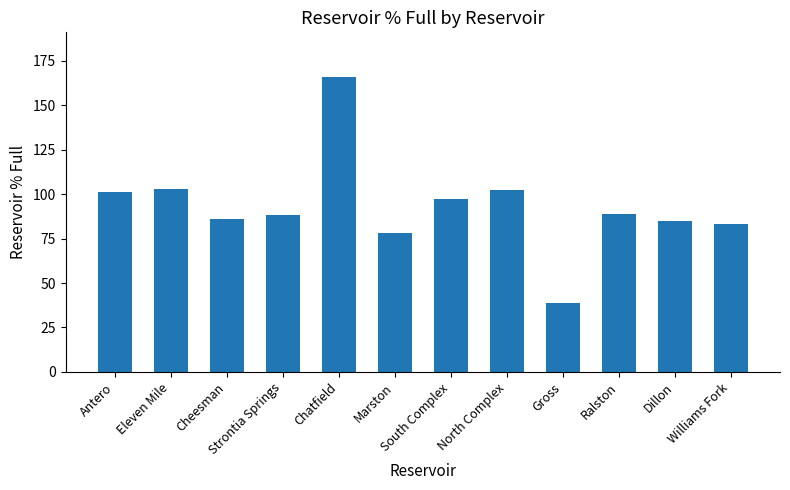

Which category has the lowest value across all series?

Gross